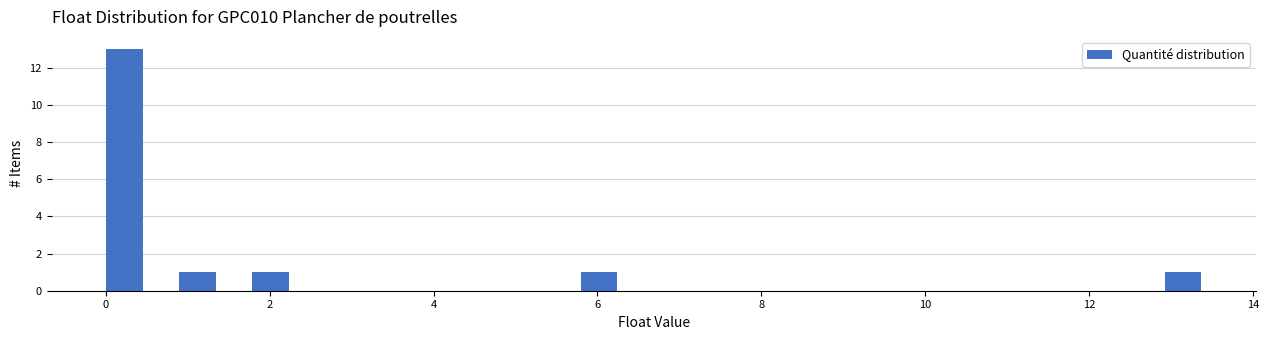

Read against the x-axis, roughly where is the centre of the tallest bar?

0.2